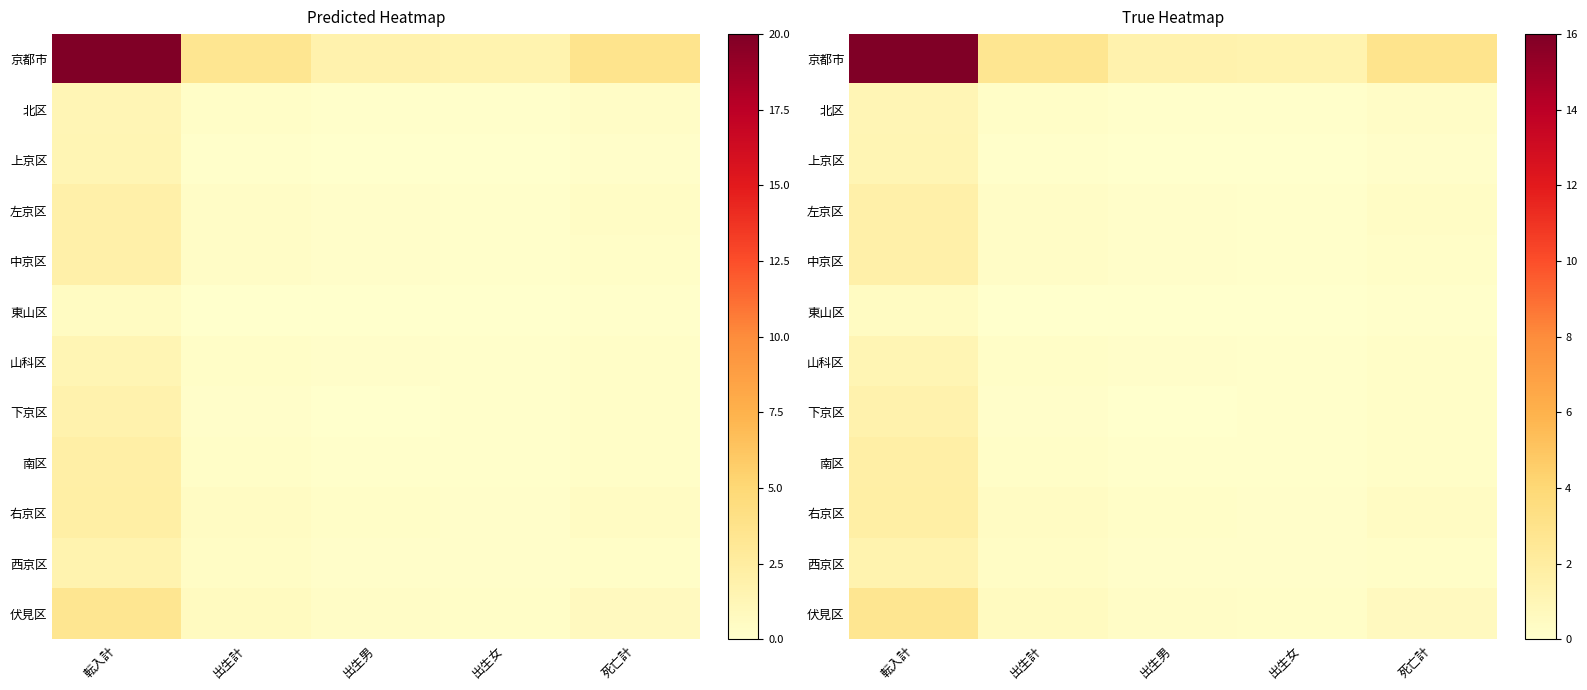

Which series has the largest range (max minus min)?

京都市